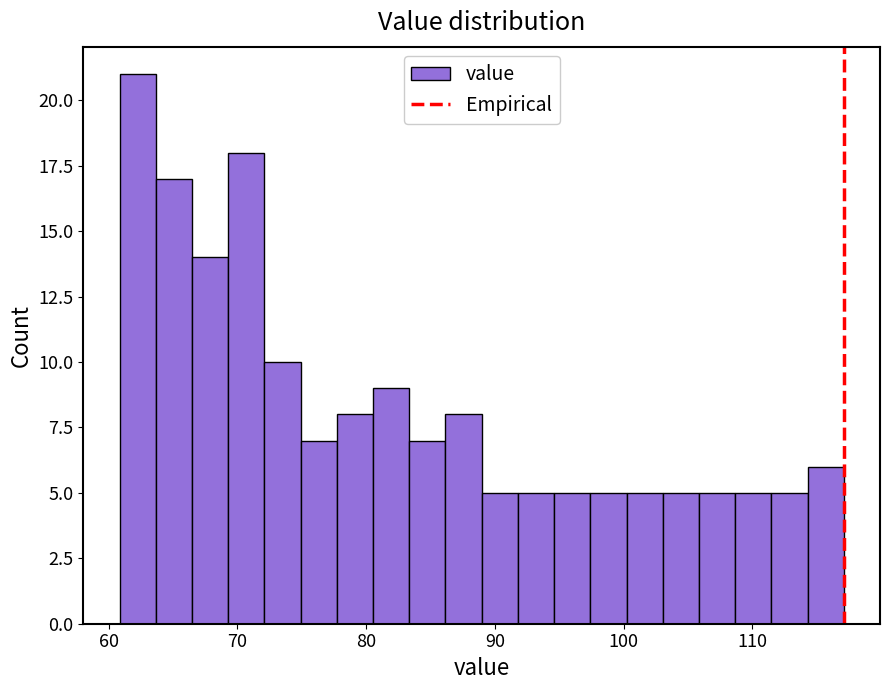

Read against the x-axis, roughly where is the centre of the tallest bar?

62